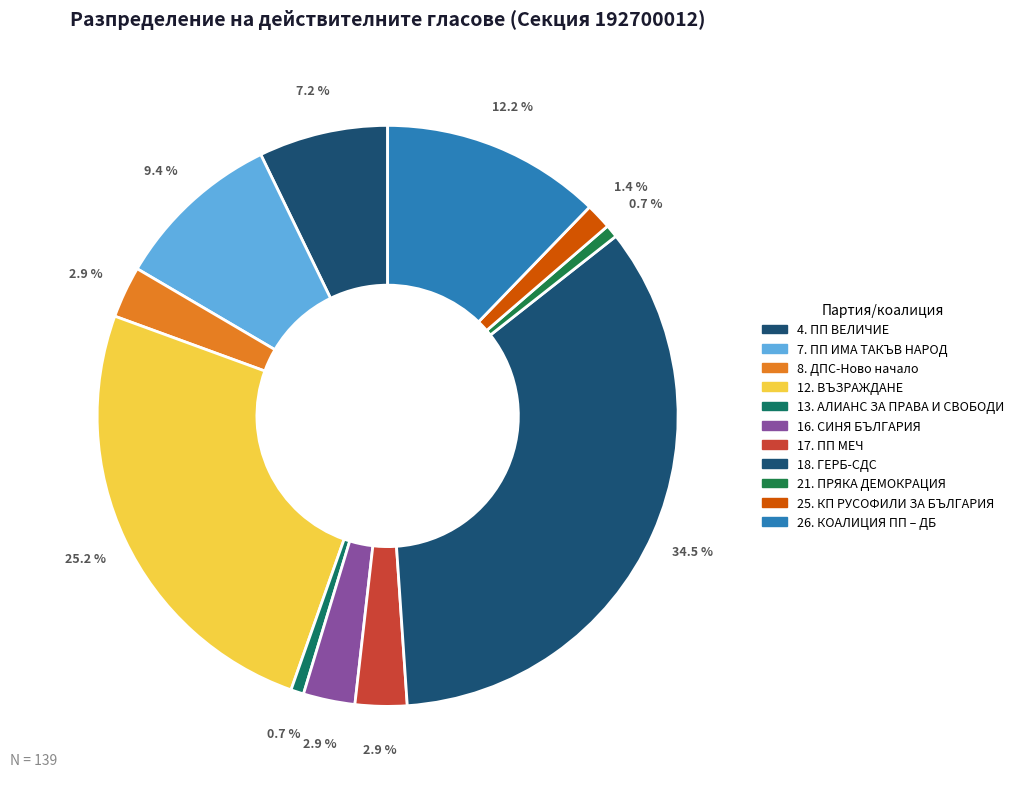

True or false: 26. КОАЛИЦИЯ ПП – ДБ accounts for 12% of the total.

True